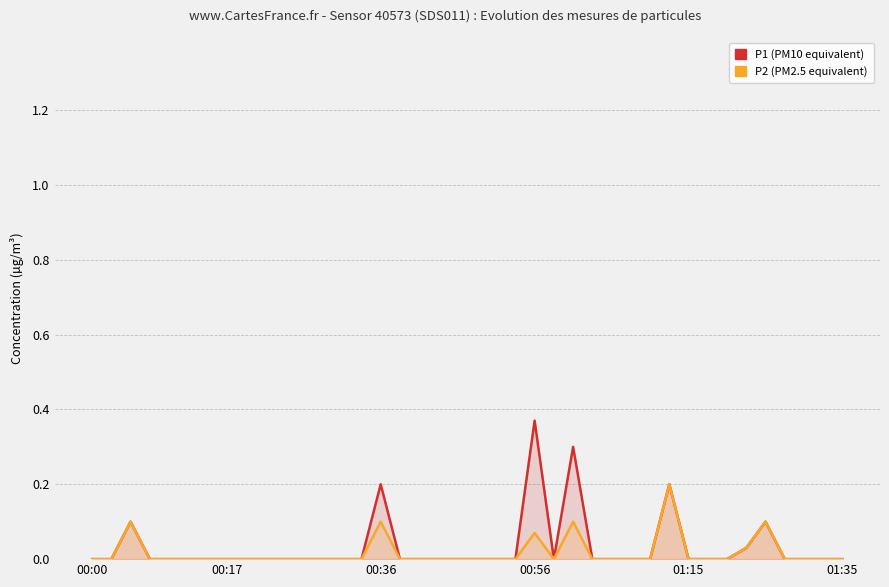

Where is the first local minimum for P2 (PM2.5 equivalent)?

24